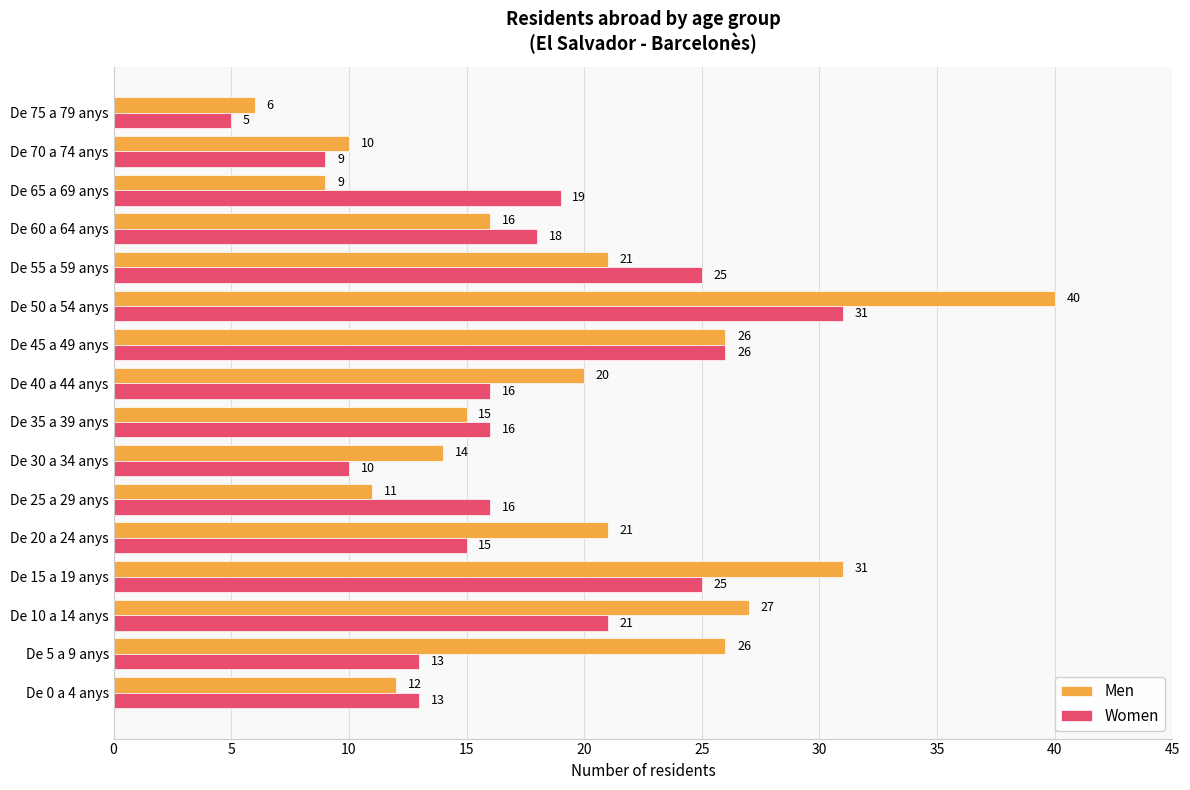

What is the difference between the second highest and minimum values in the Women series?

21